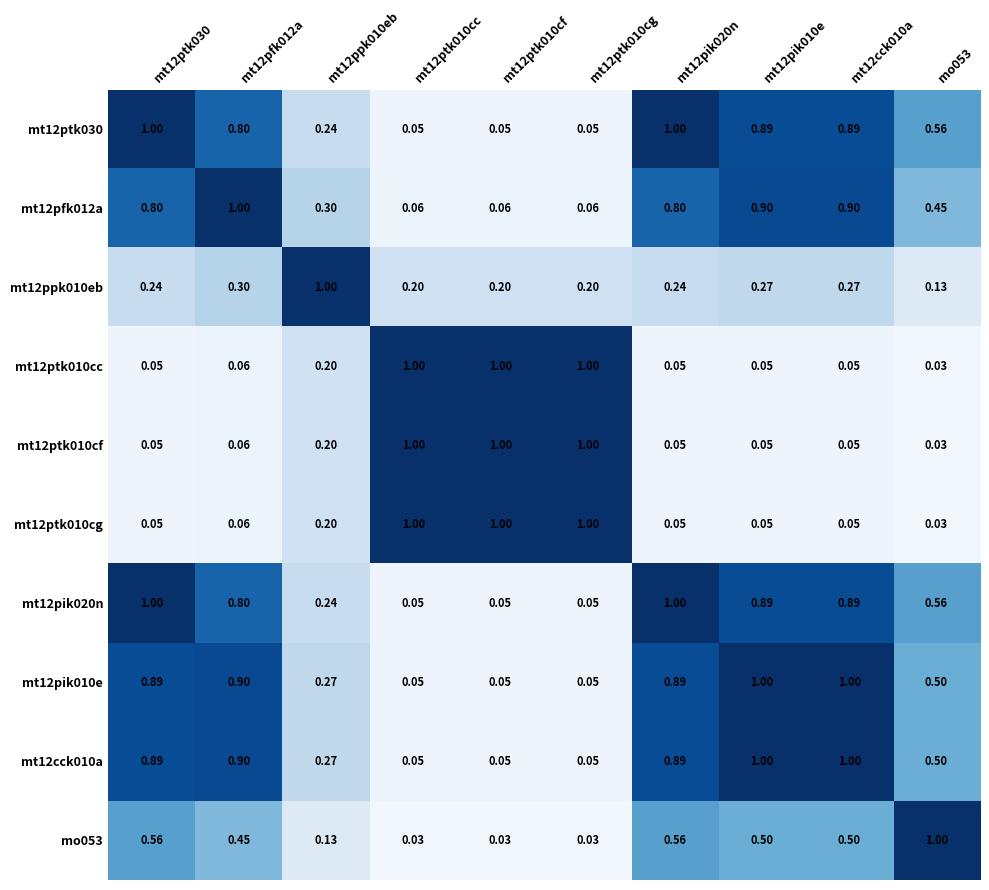

Is the value of mt12ptk030 at mt12pik020n greater than the value of mt12pik020n at mt12ptk010cf?

Yes